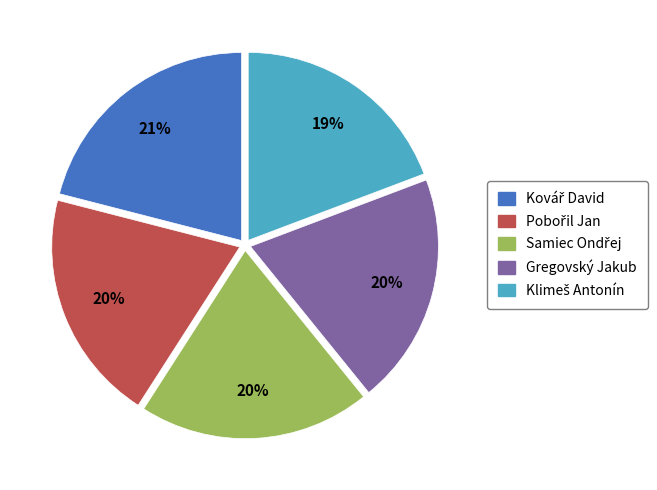

To the nearest percent, what is the difference between the largest and smallest slice percentages?

2%